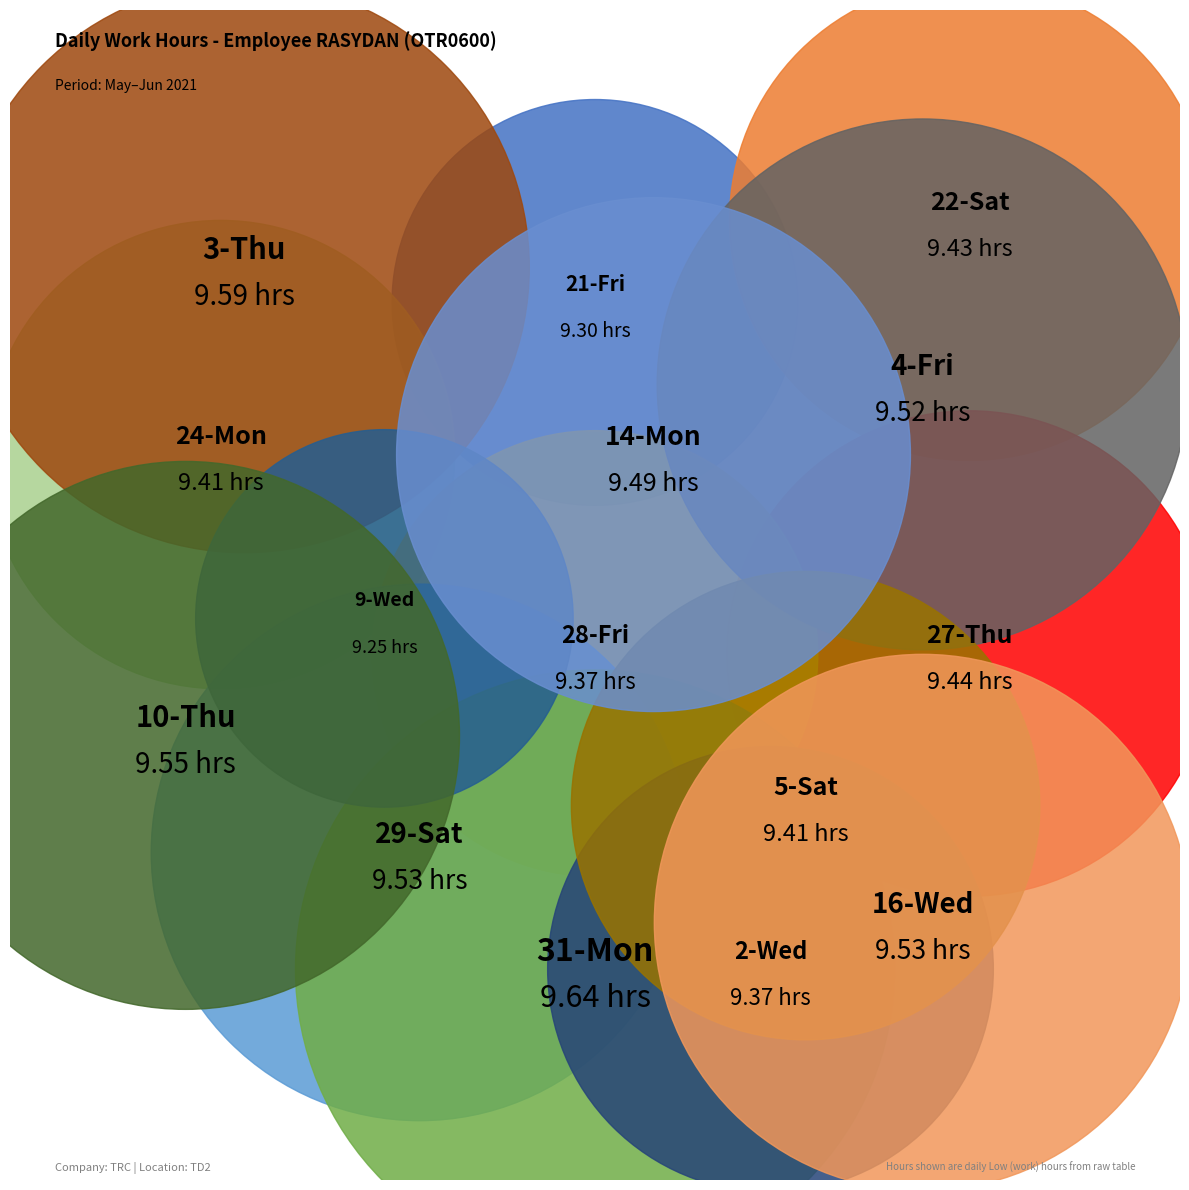

Count the number of slices in the pie.

15